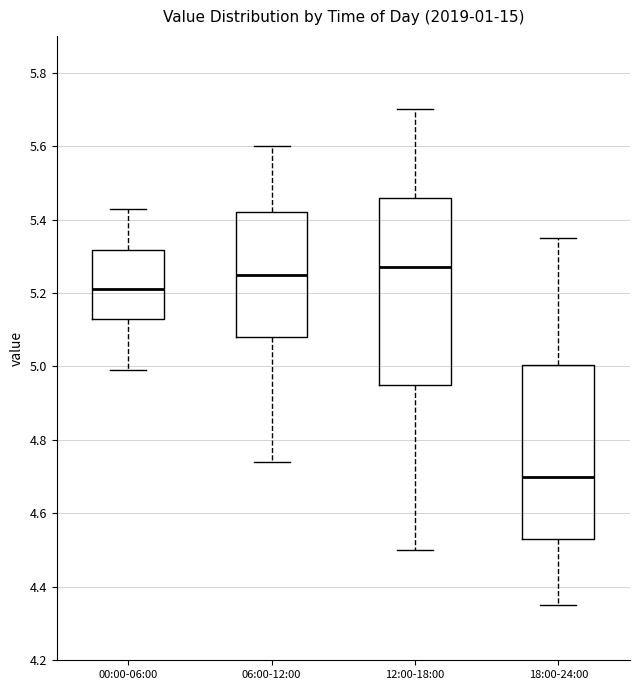

Where does the median line of the box for 06:00-12:00 sit on the y-axis? The values are not printed on the chart, so give them approximately, as read against the axis.

5.26